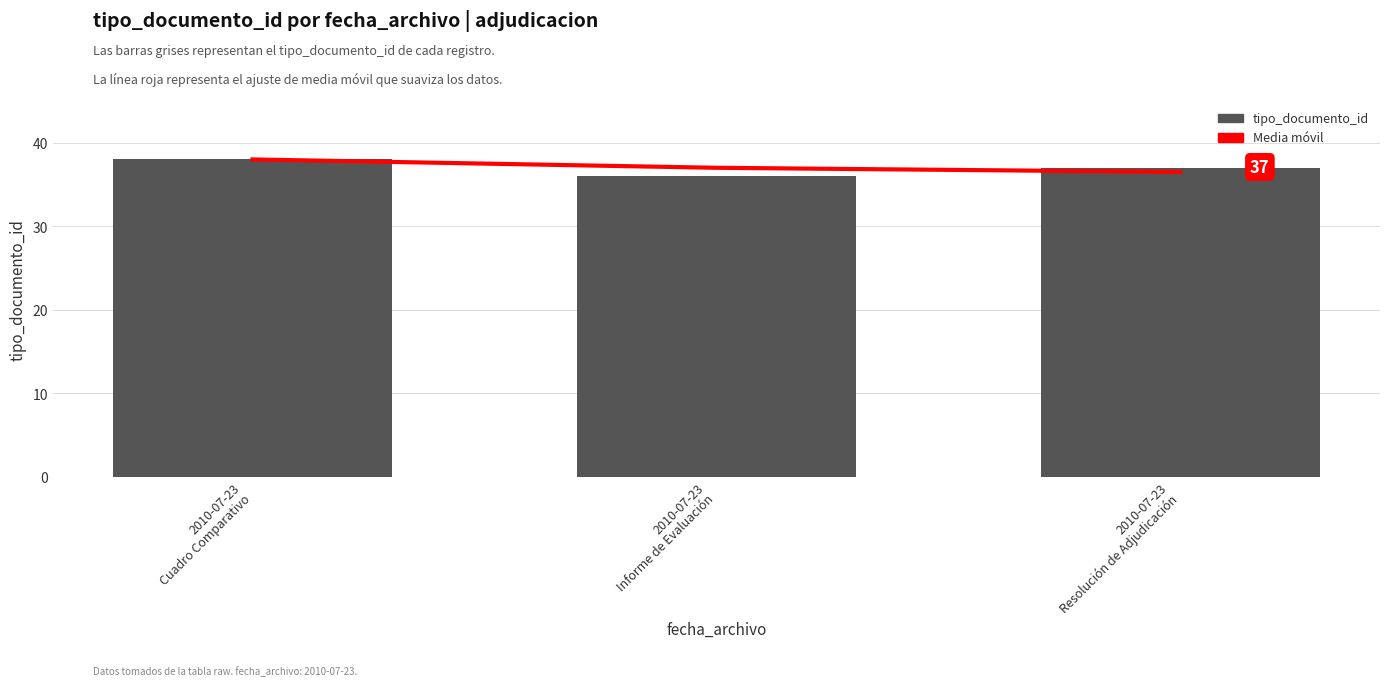

How many categories are shown in the chart?

3